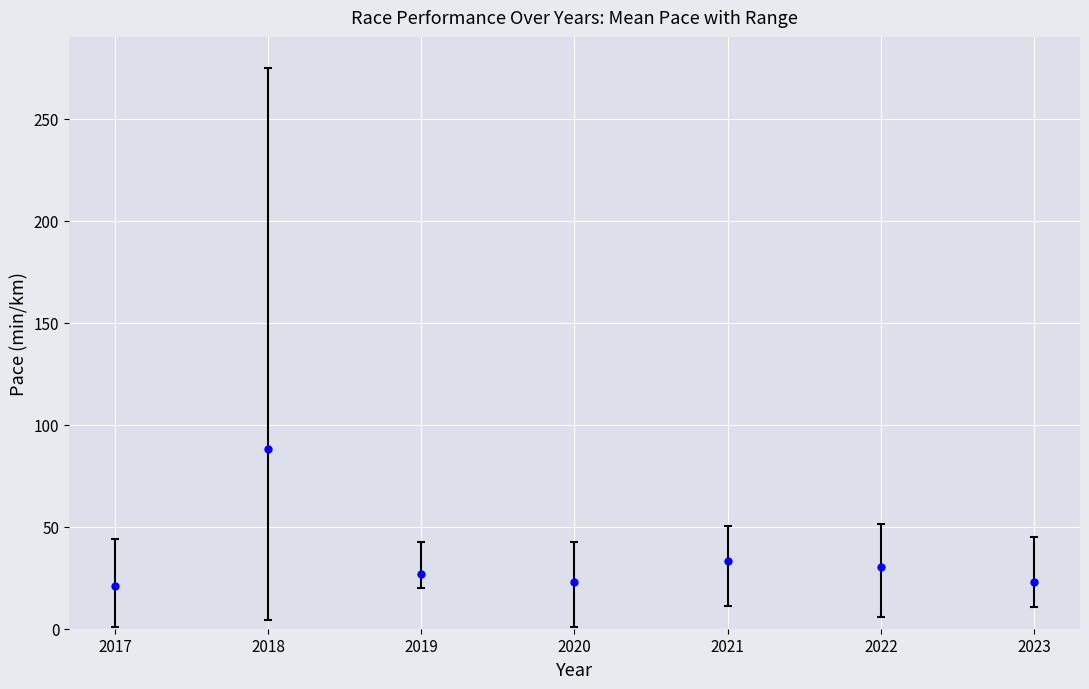

How many values are below 26?

3